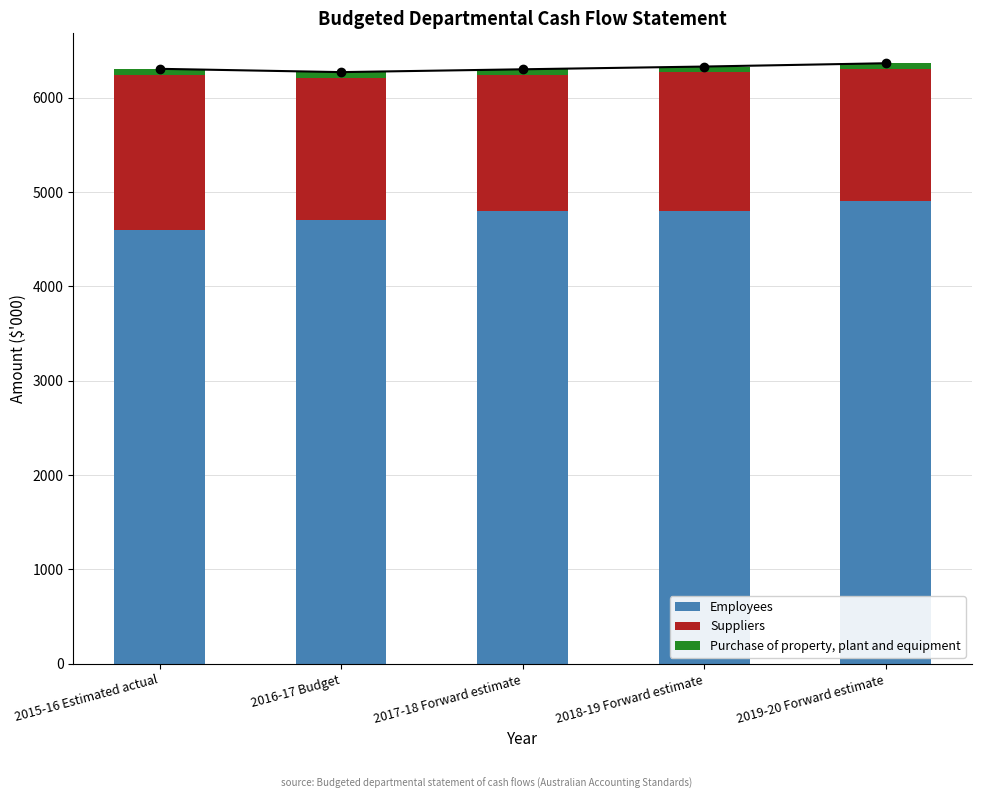

How many bars are there in each group?

3